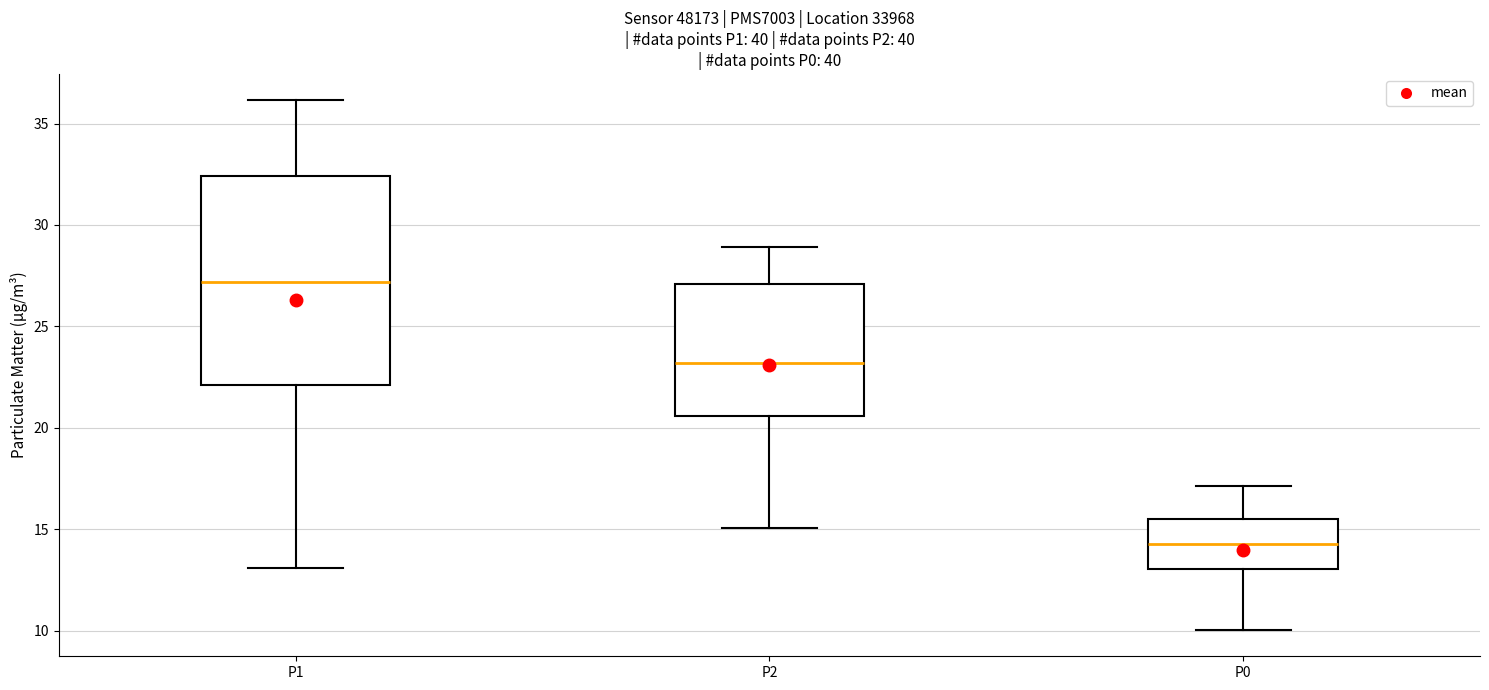

Reading left to right, transcribe this box plot: for each box, give where its median line is, the range the box spans, and where its two whiskers end, as read against the y-axis. The values are not printed on the chart, so give them approximately, as read against the axis.

P1: median 27.0, box 22.0 to 32.5, whiskers 13.0 to 36.0
P2: median 23.0, box 20.5 to 27.0, whiskers 15.0 to 29.0
P0: median 14.5, box 13.0 to 15.5, whiskers 10.0 to 17.0